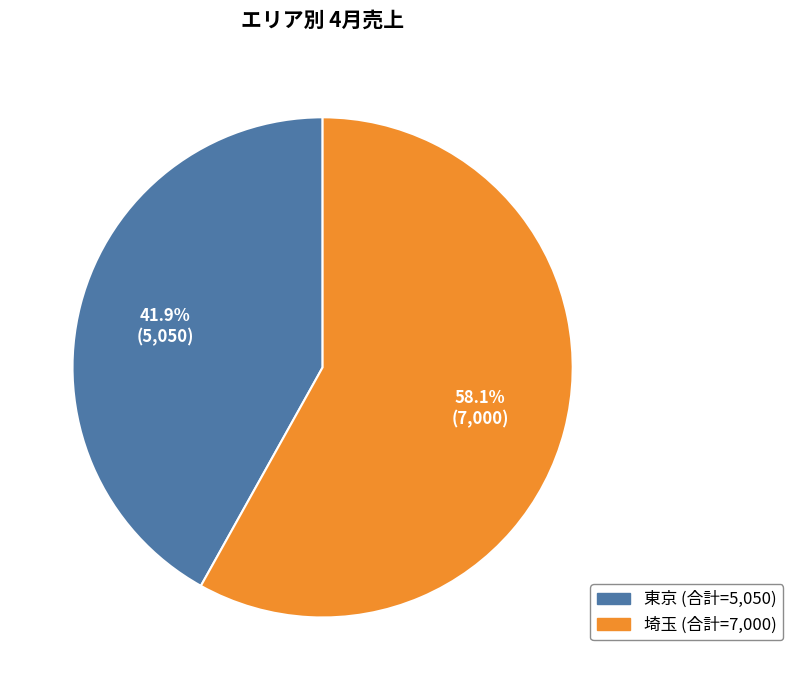

What percentage do 埼玉 and 東京 together represent?

100.0%